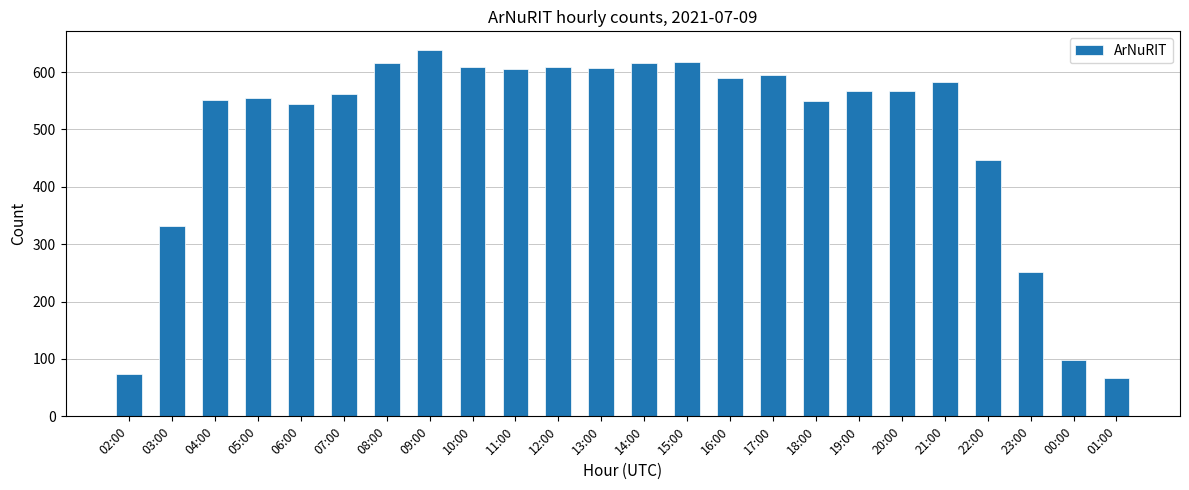

What is the change in value from 10:00 to 21:00?

-26